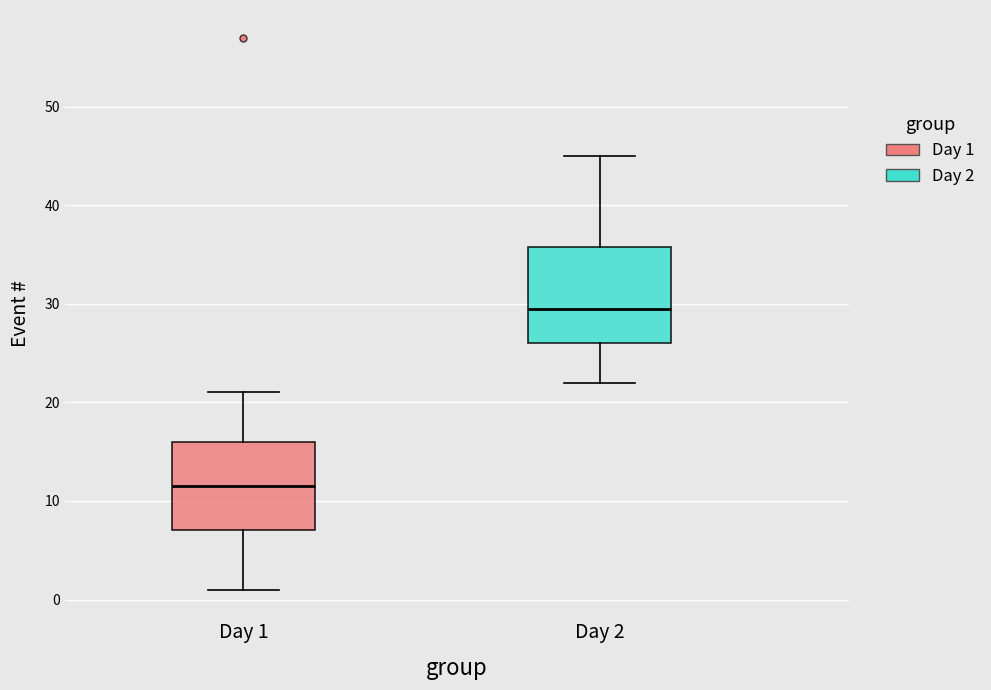

Where is the upper edge of the box for Day 2 on the y-axis? The values are not printed on the chart, so give them approximately, as read against the axis.

36